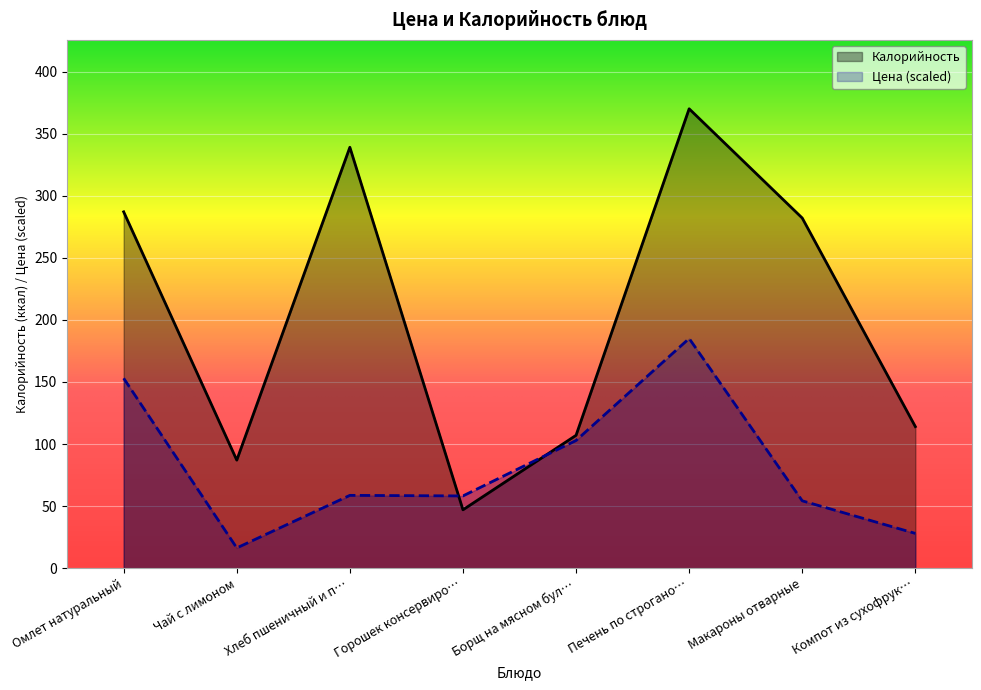

In Калорийность, how many points are higher than both neighbors (excluding endpoints)?

2